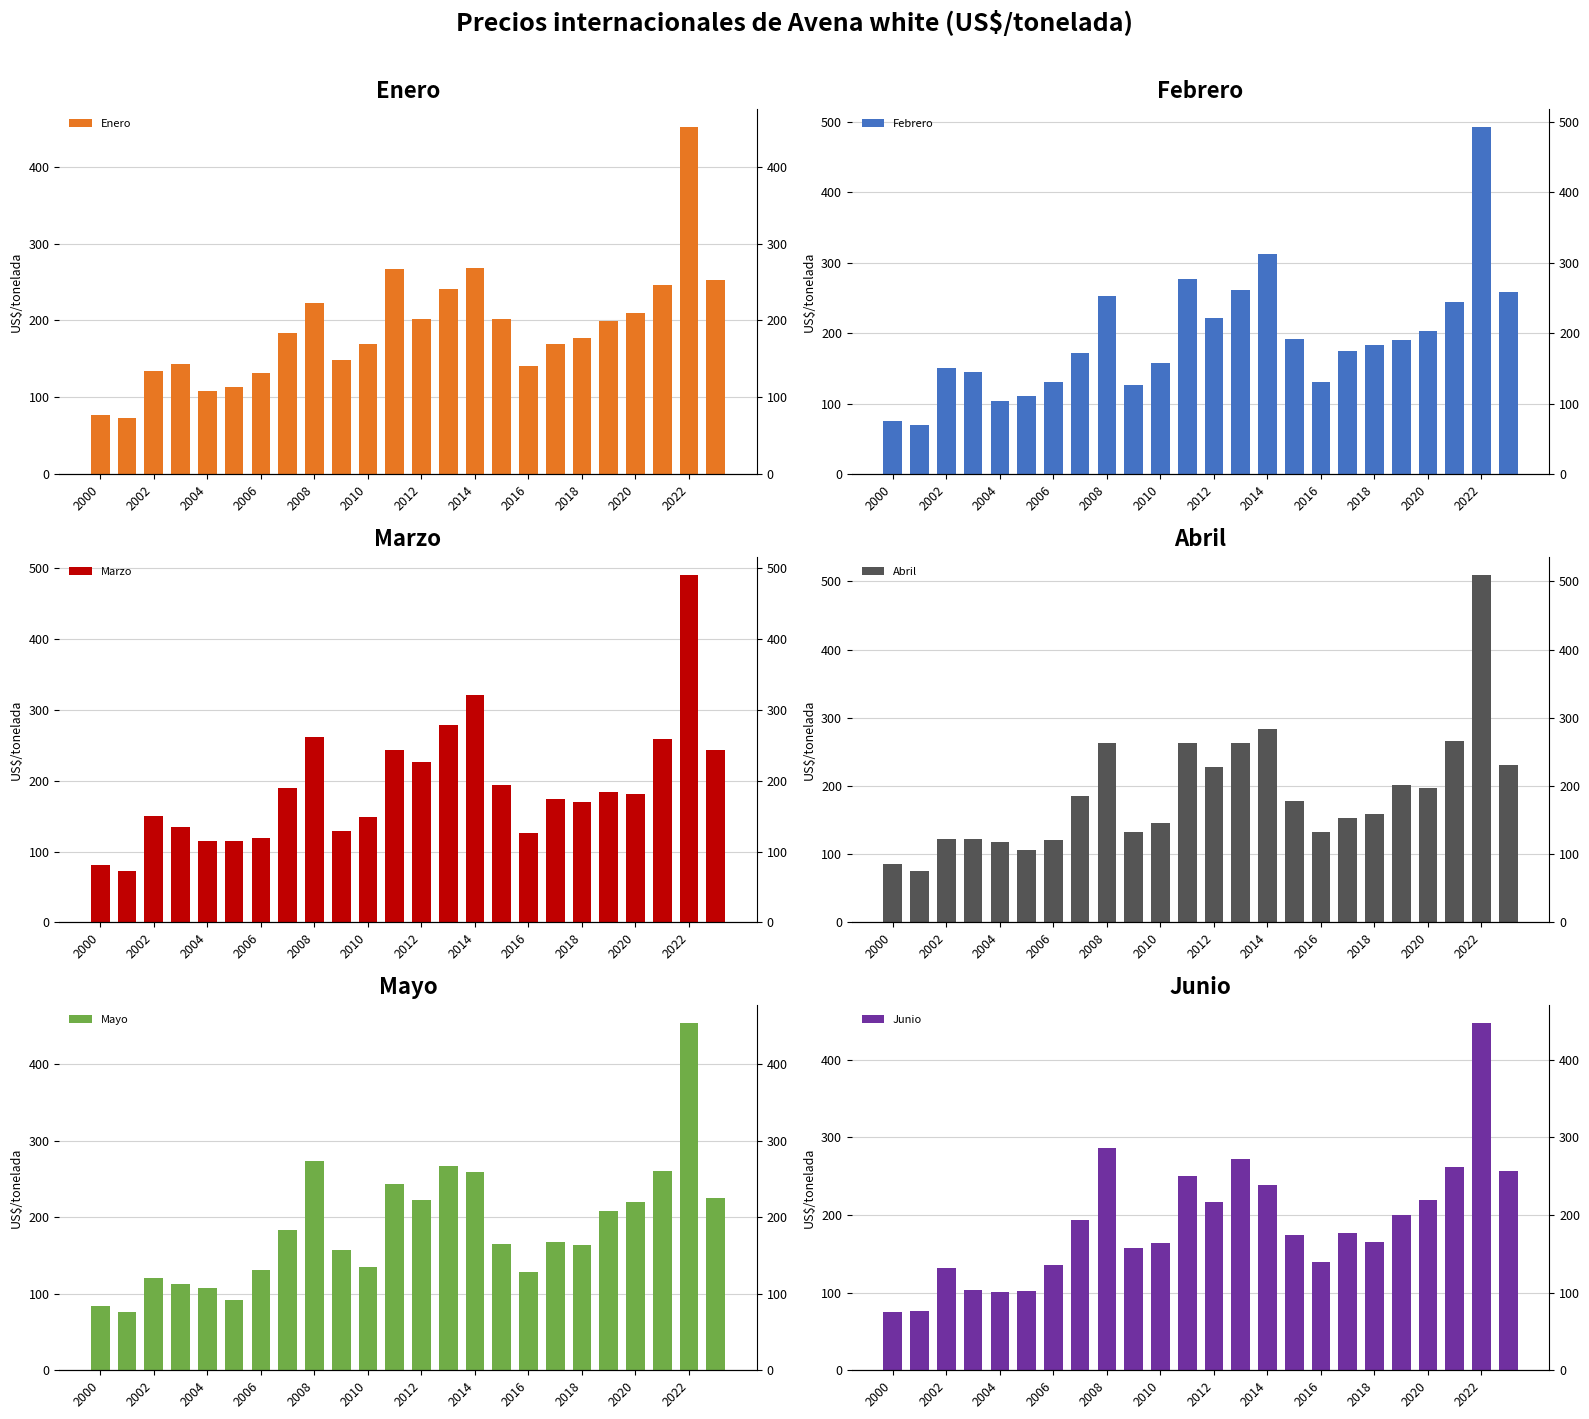

How many distinct data groups are displayed?

6